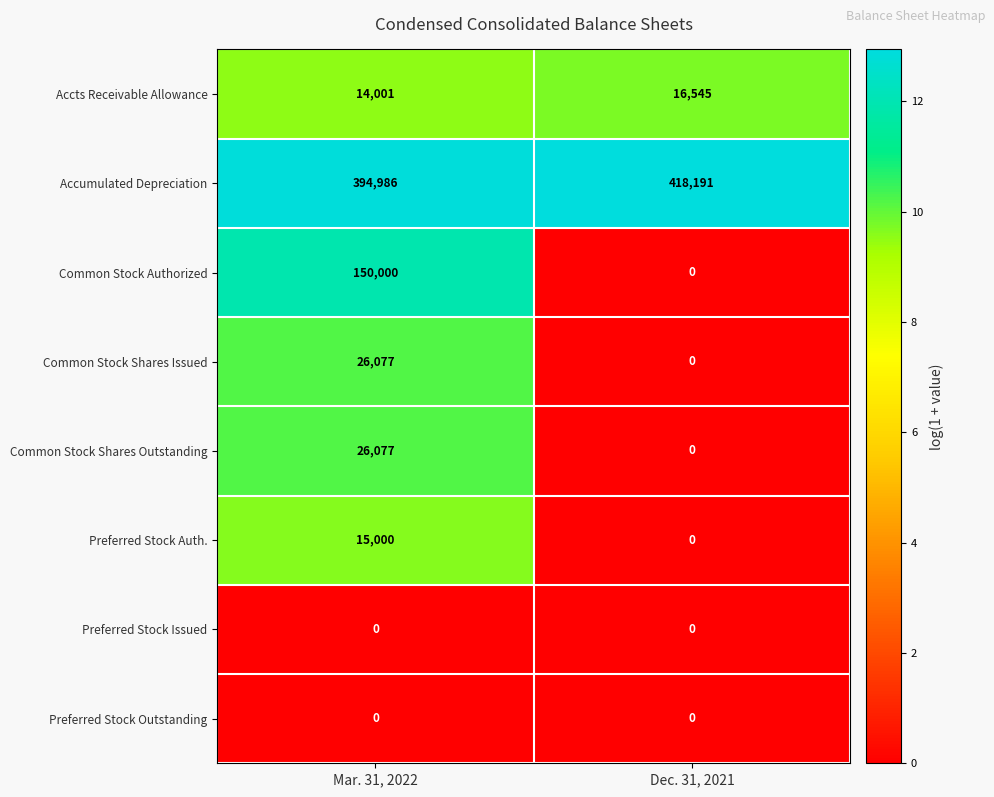

Count the number of categories in the chart.

2